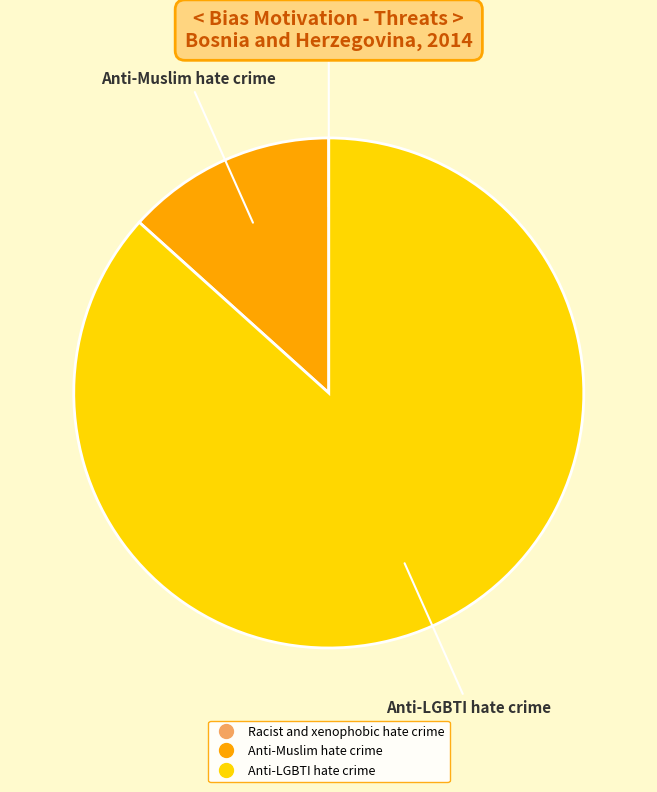

Which category has the biggest portion of the pie?

Anti-LGBTI hate crime